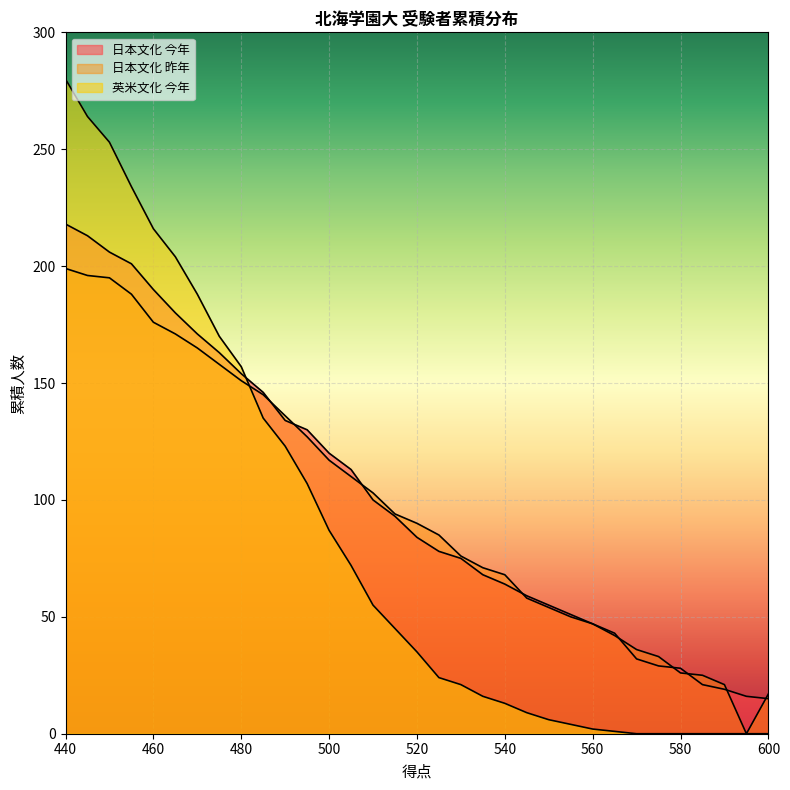

Which has a higher value, 590 or 520?

520